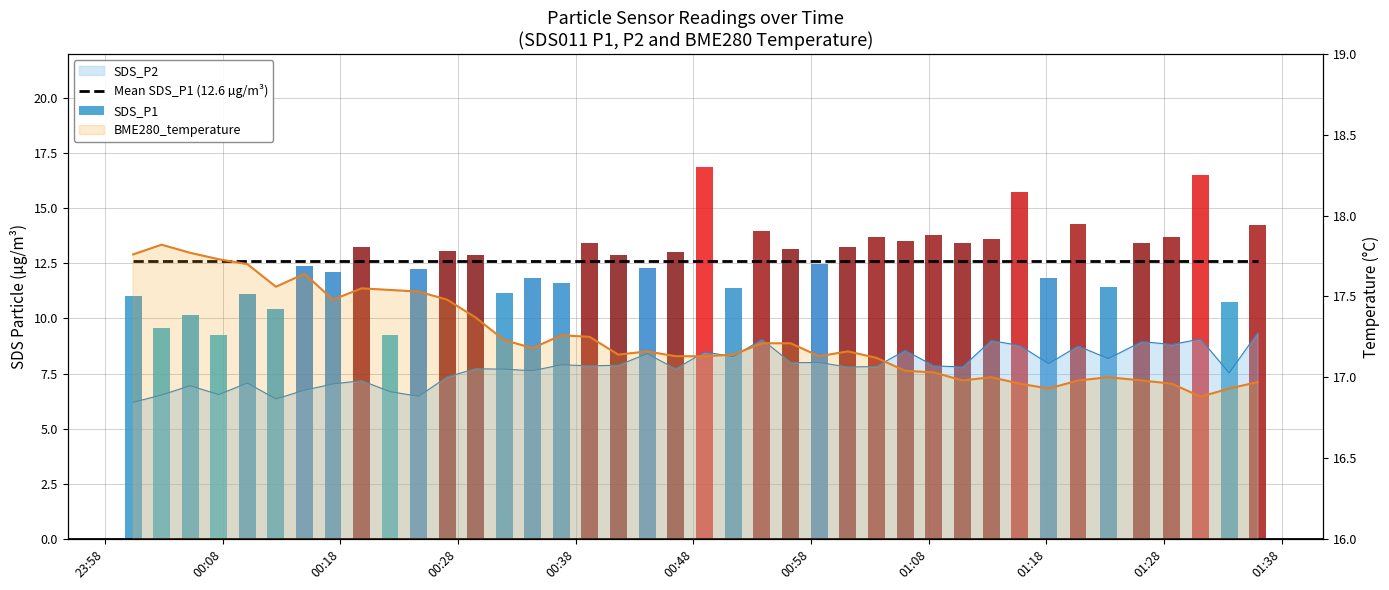

What is the highest value of the BME280_temperature series?

17.8